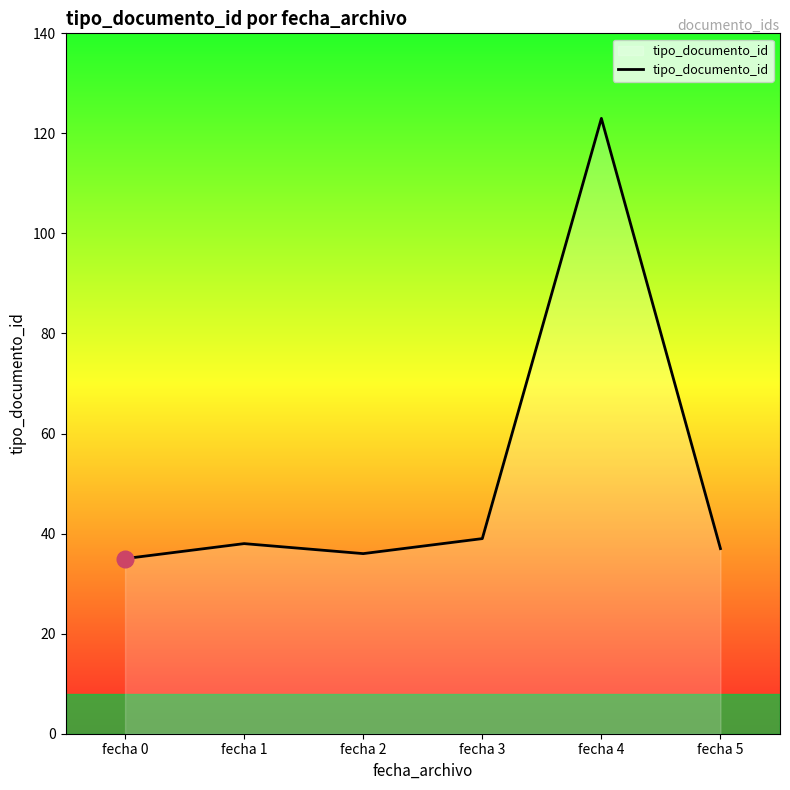

Reading left to right, transcribe all the data shown in this chart.

fecha 0=35	fecha 1=38	fecha 2=36	fecha 3=39	fecha 4=123	fecha 5=37